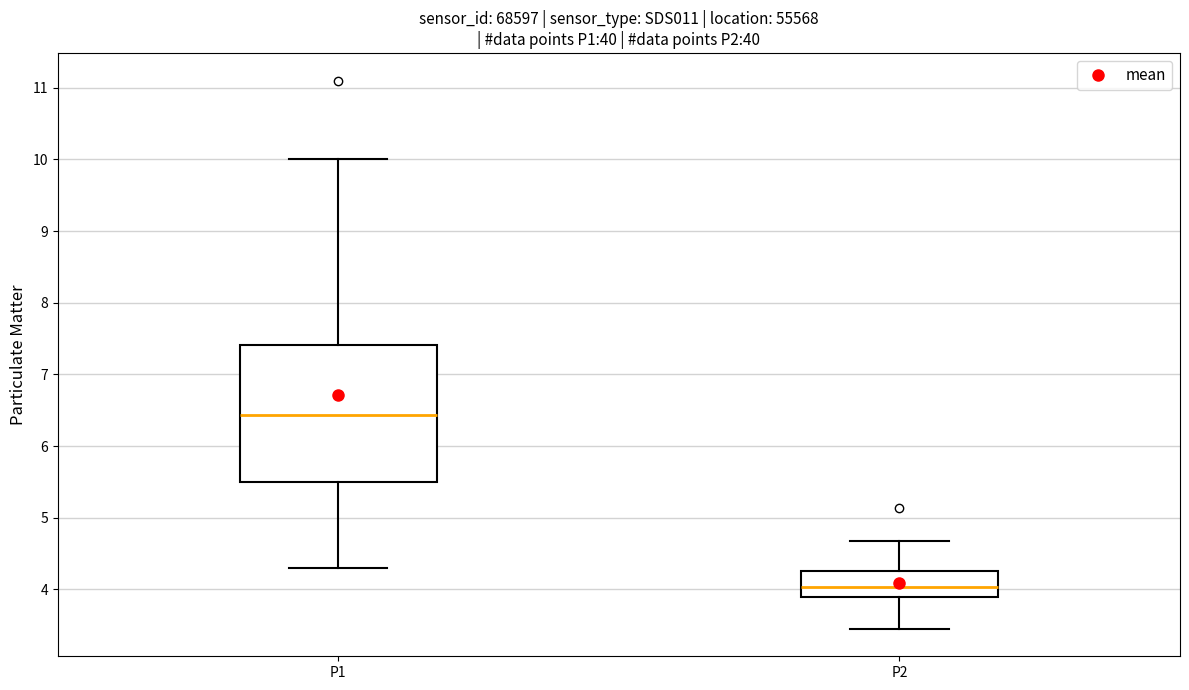

Which box has the highest median line?

P1